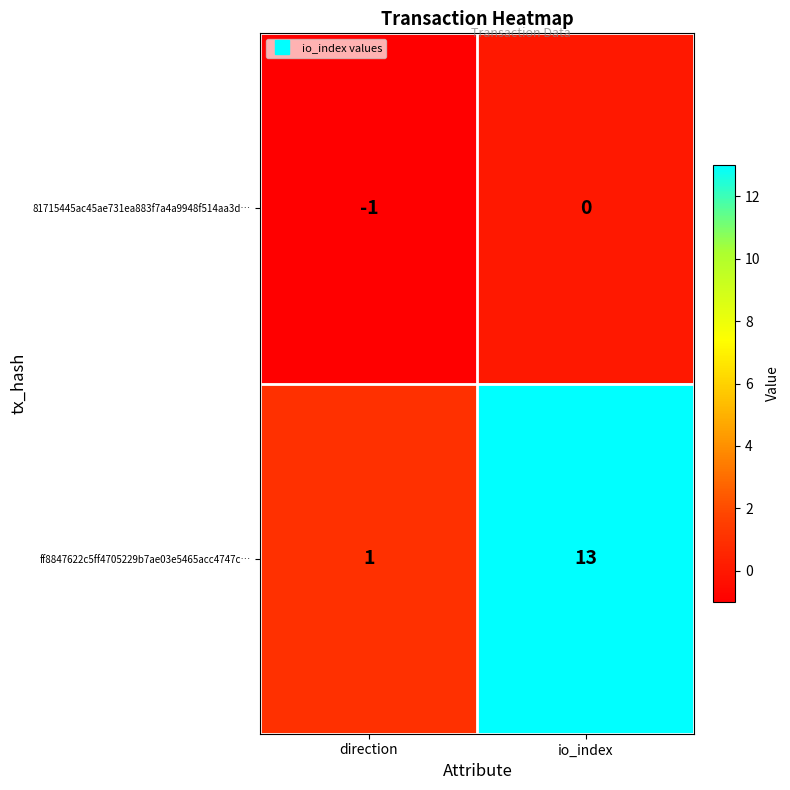

At which label does ff8847622c5ff4705229b7ae03e5465acc4747c… reach its minimum?

direction